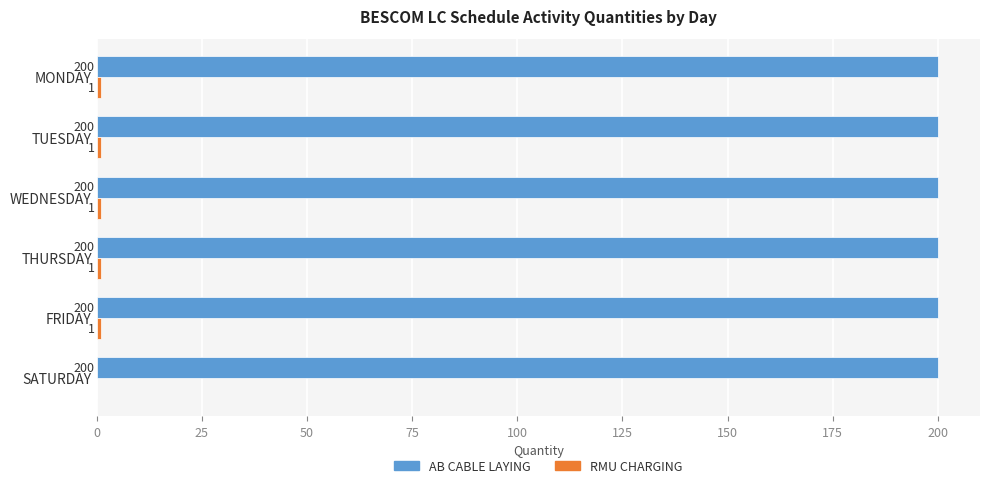

What is the sum of the AB CABLE LAYING values at TUESDAY and WEDNESDAY?

400